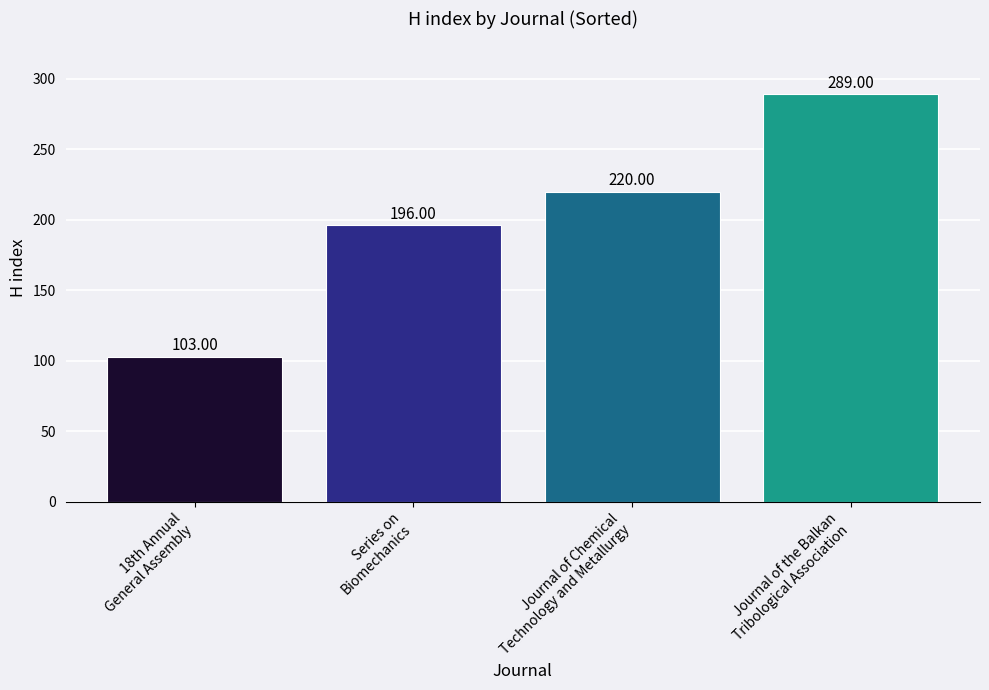

What is the difference between the second highest and second lowest values?

24